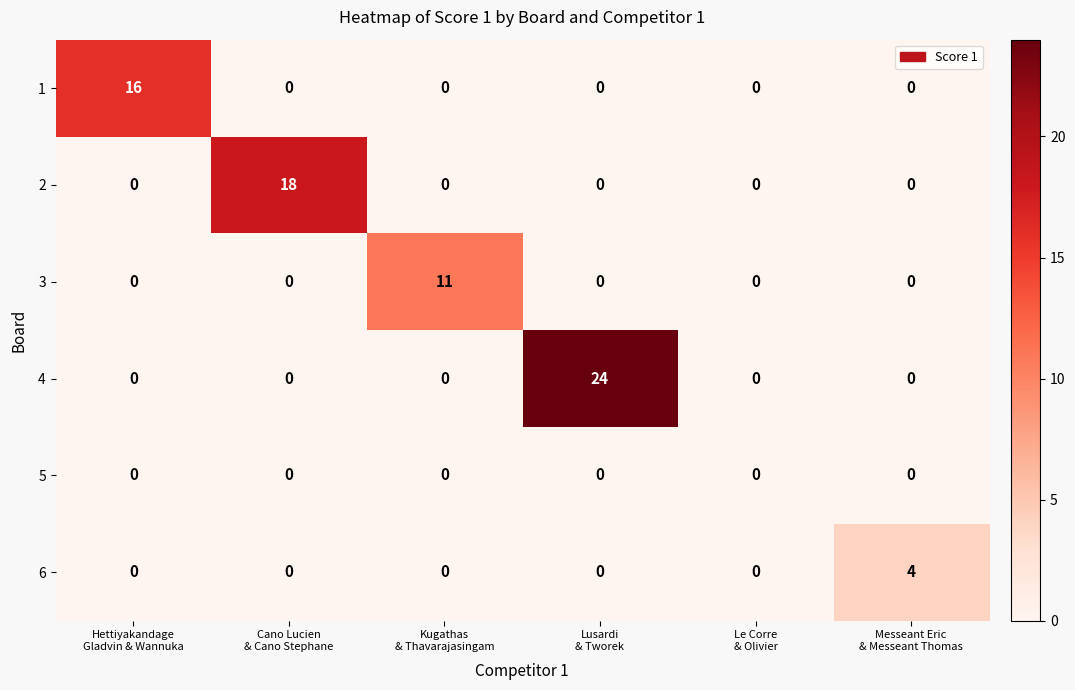

Which series has the largest range (max minus min)?

4